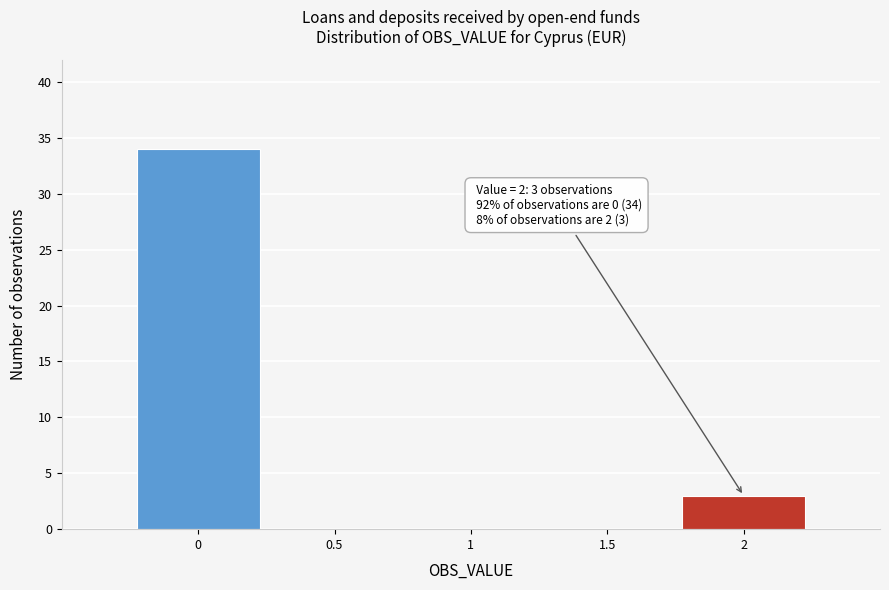

Over which range of the x-axis is the bar tallest?

-0.25 to 0.25